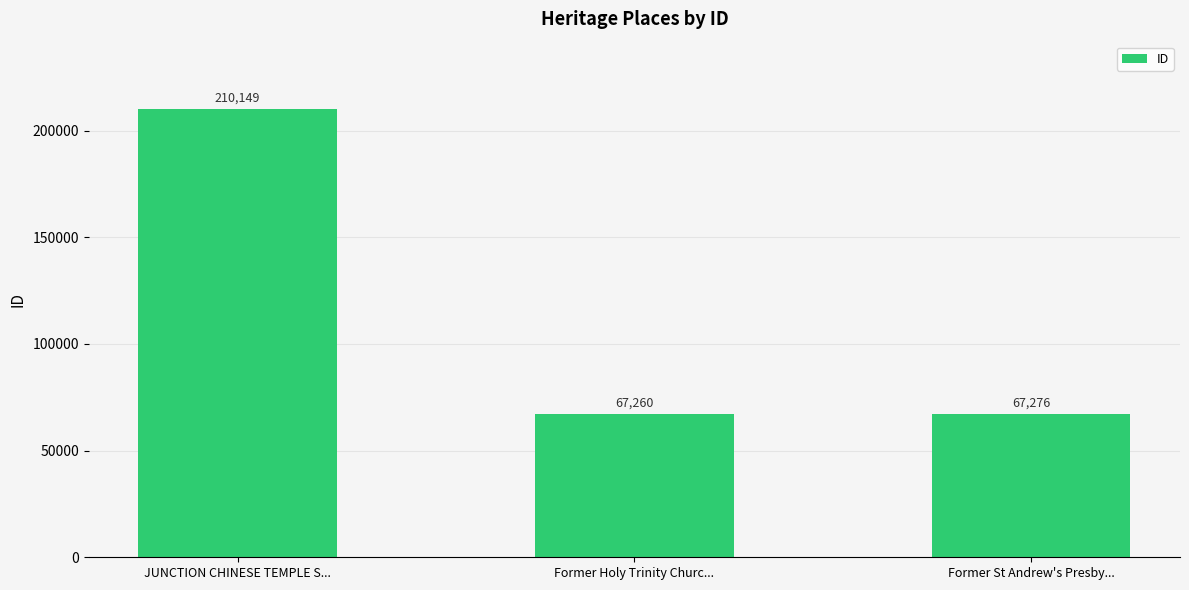

At which label does the data first exceed 67276?

JUNCTION CHINESE TEMPLE S...